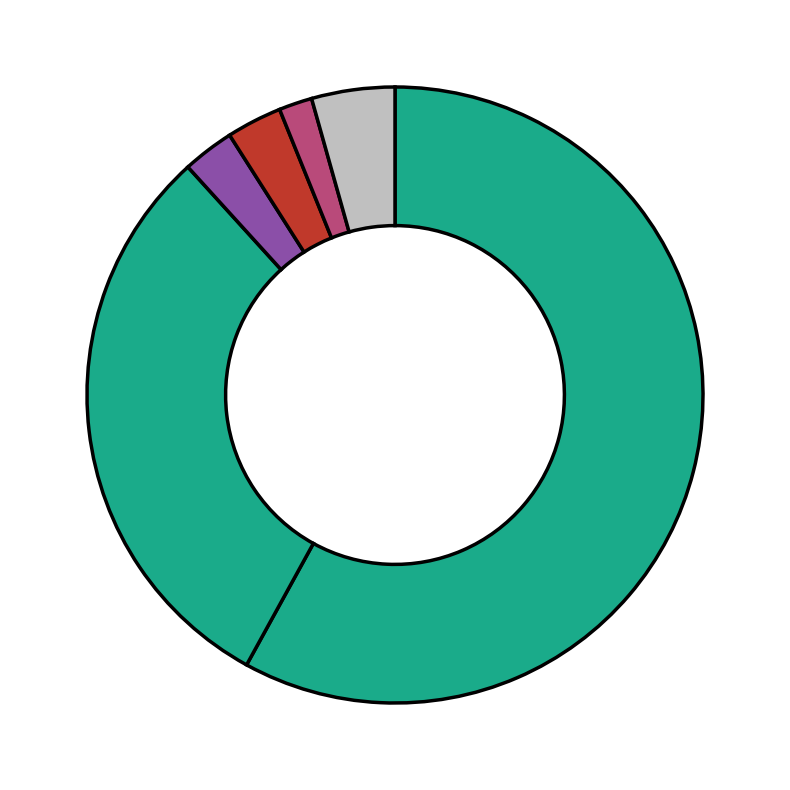

How many segments does this pie chart have?

6